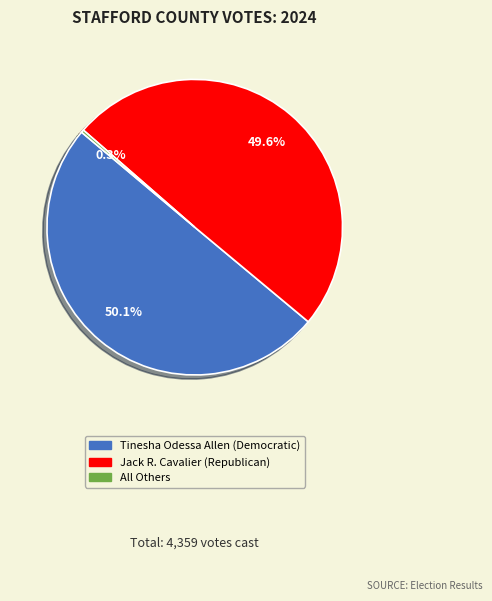

Combined, what portion of the pie is All Others and Jack R. Cavalier (Republican)?

49.9%